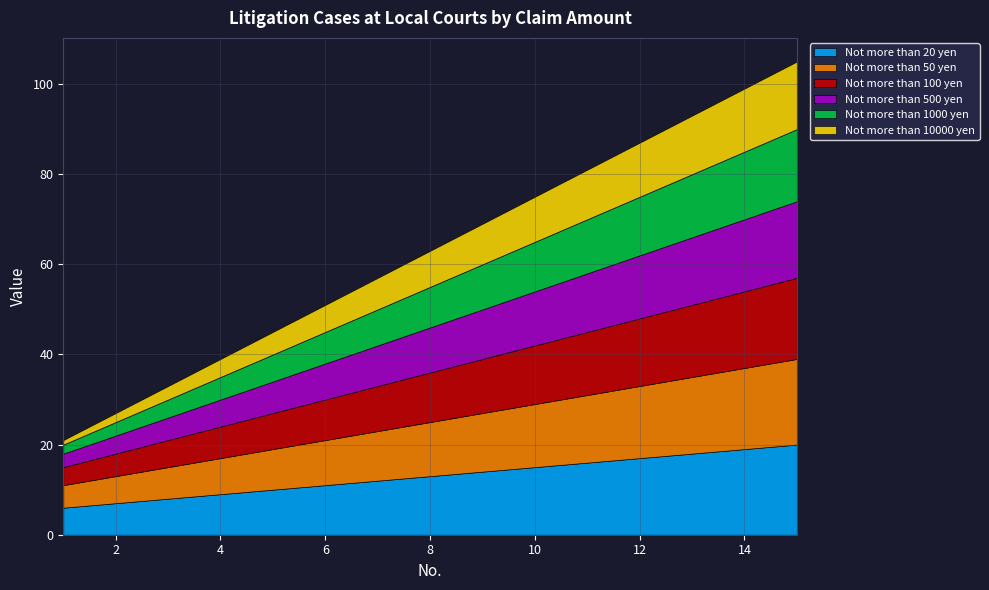

What are all the series names shown in the legend?

Not more than 20 yen, Not more than 50 yen, Not more than 100 yen, Not more than 500 yen, Not more than 1000 yen, Not more than 10000 yen